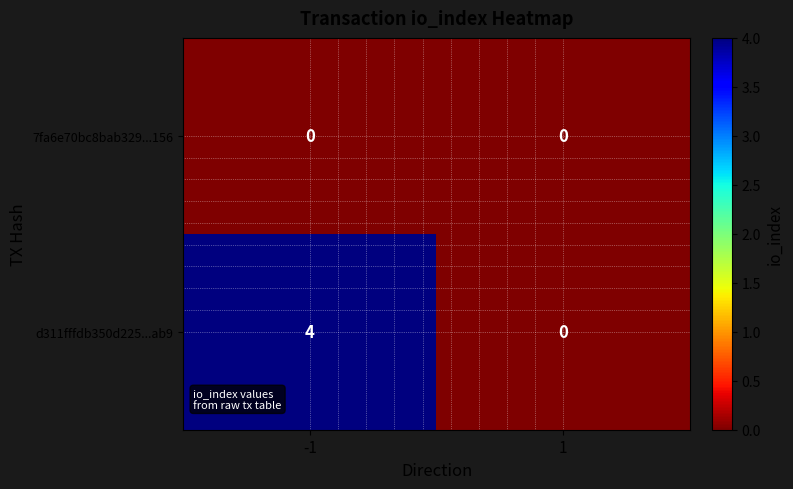

List the series in order of their peak value, lowest first.

7fa6e70bc8bab329...156, d311fffdb350d225...ab9